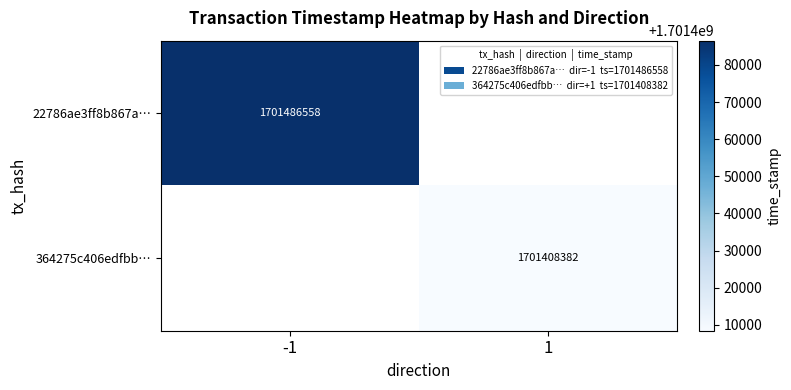

What is the maximum value shown in the chart?

1701486558.0